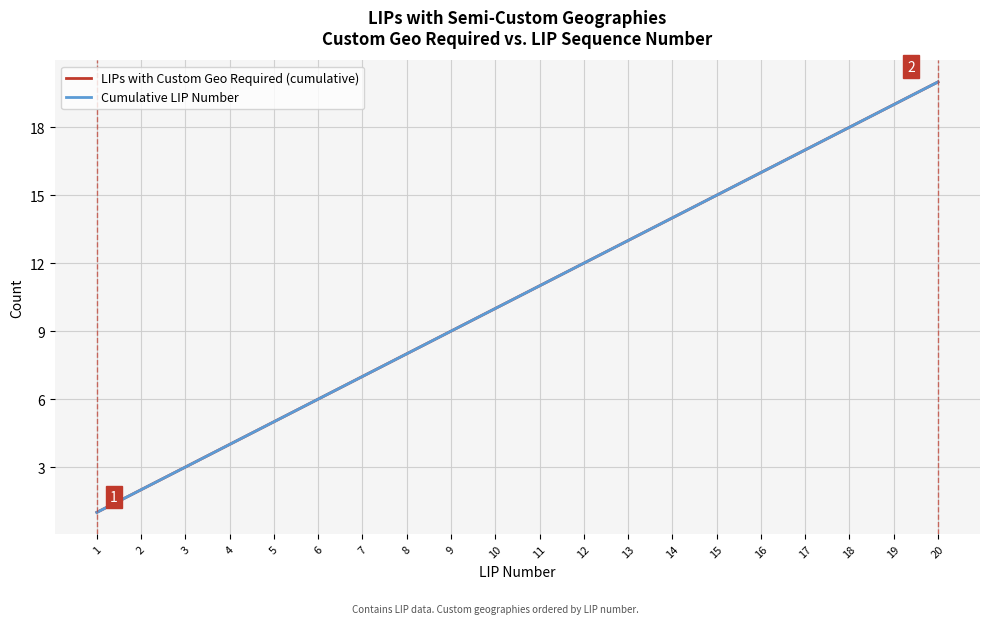

What is the difference between the LIPs with Custom Geo Required (cumulative) values at 20 and 1?

19